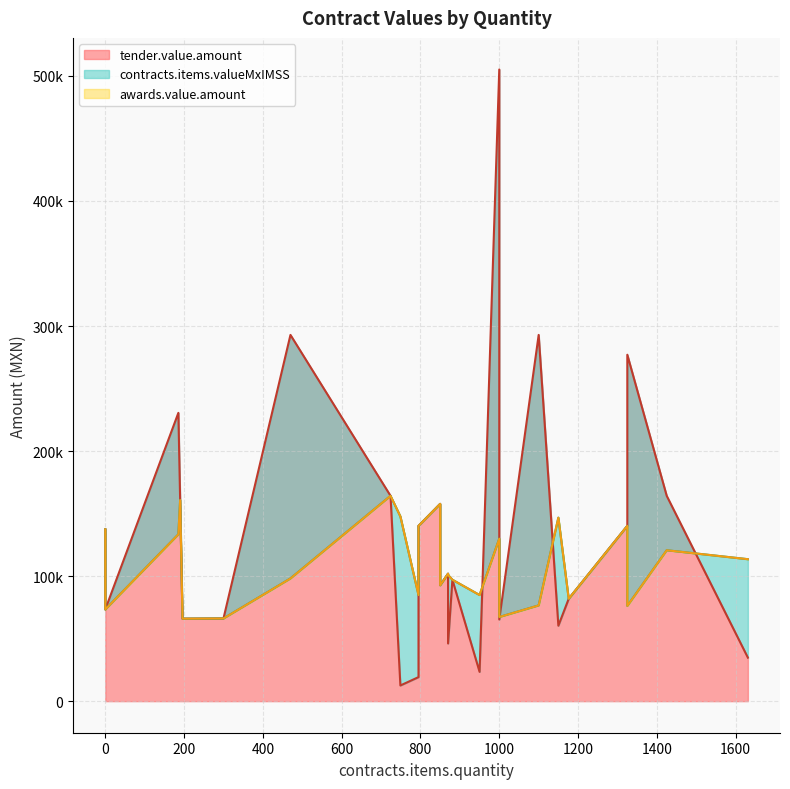

What is the difference between the tender.value.amount values at 190 and 1325?

116201.8